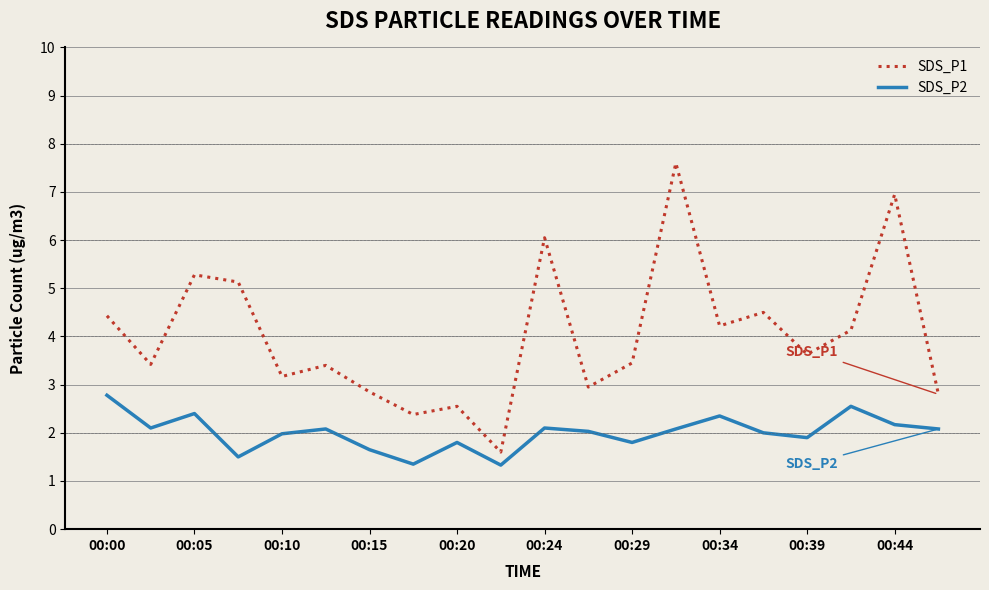

True or false: SDS_P1 and SDS_P2 intersect in this chart.

False